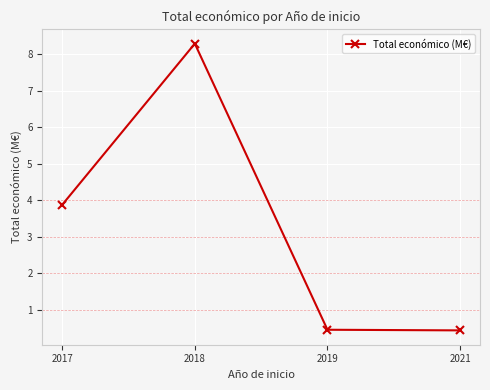

What is the value of the 2nd point from the left?

8.3